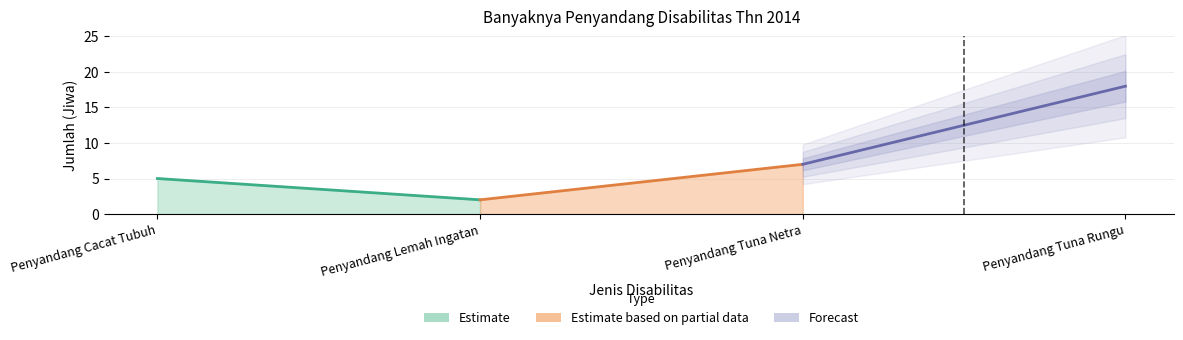

What is the approximate value at Penyandang Tuna Netra?

7